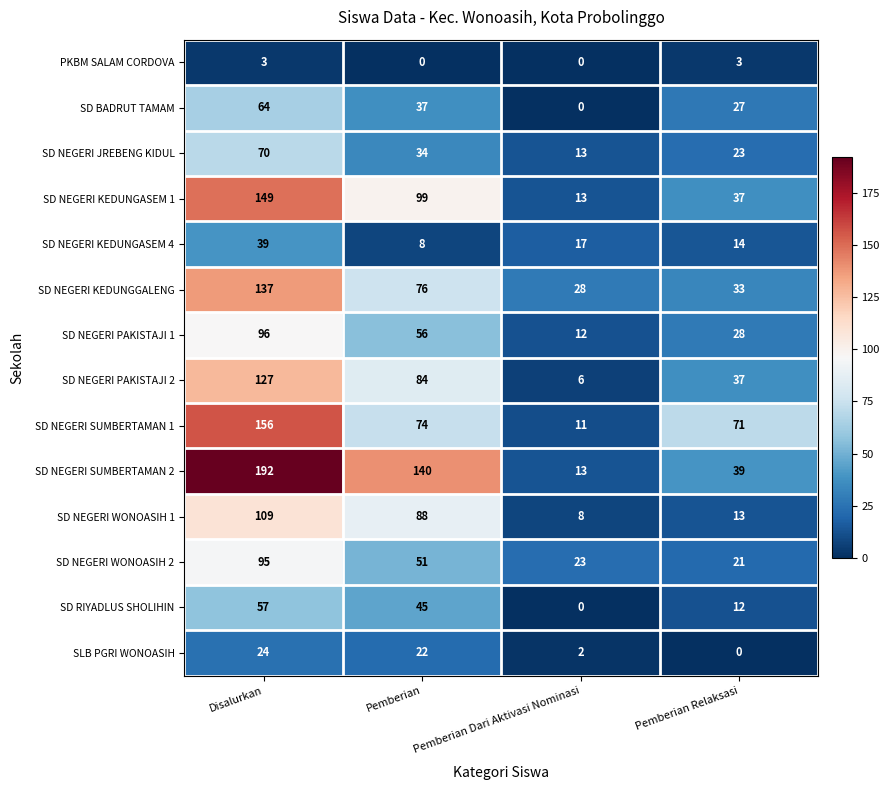

What is the average value of the SD NEGERI PAKISTAJI 1 series?

48